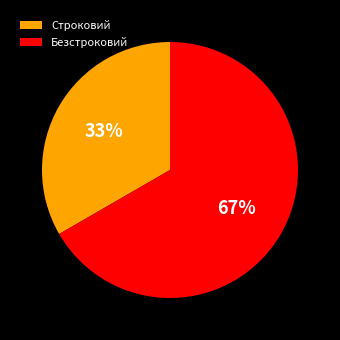

How many segments does this pie chart have?

2